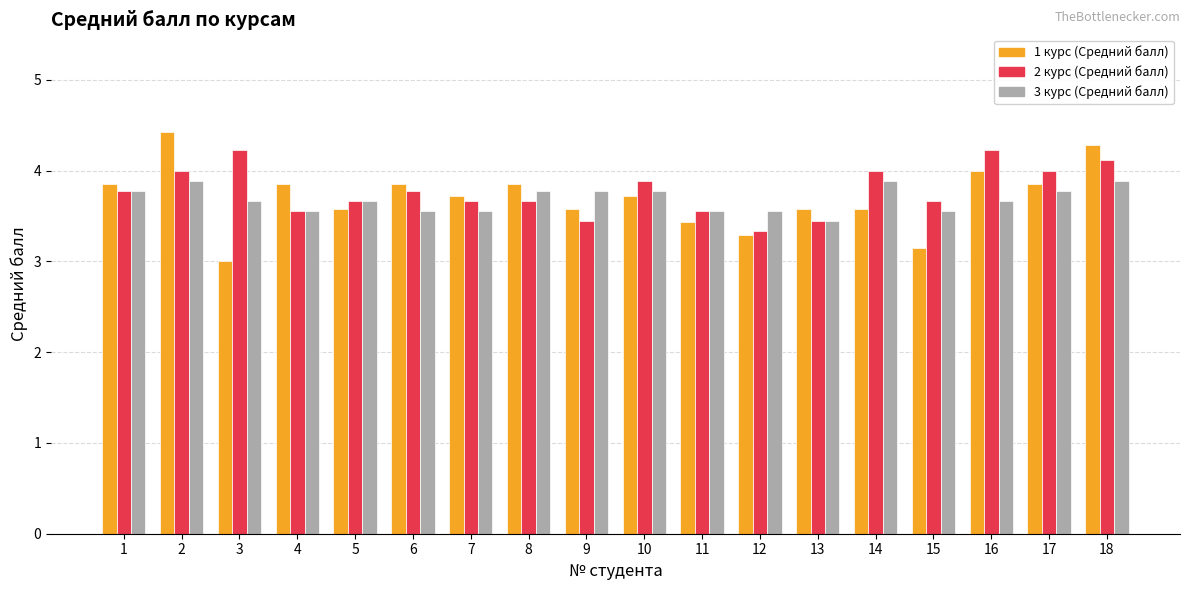

The value of 2 курс (Средний балл) at 16 is 4.2. True or false?

True